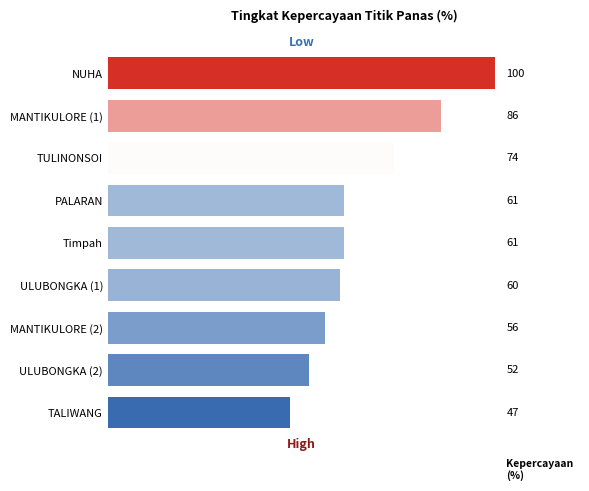

True or false: the data shows 60 at ULUBONGKA (1).

True